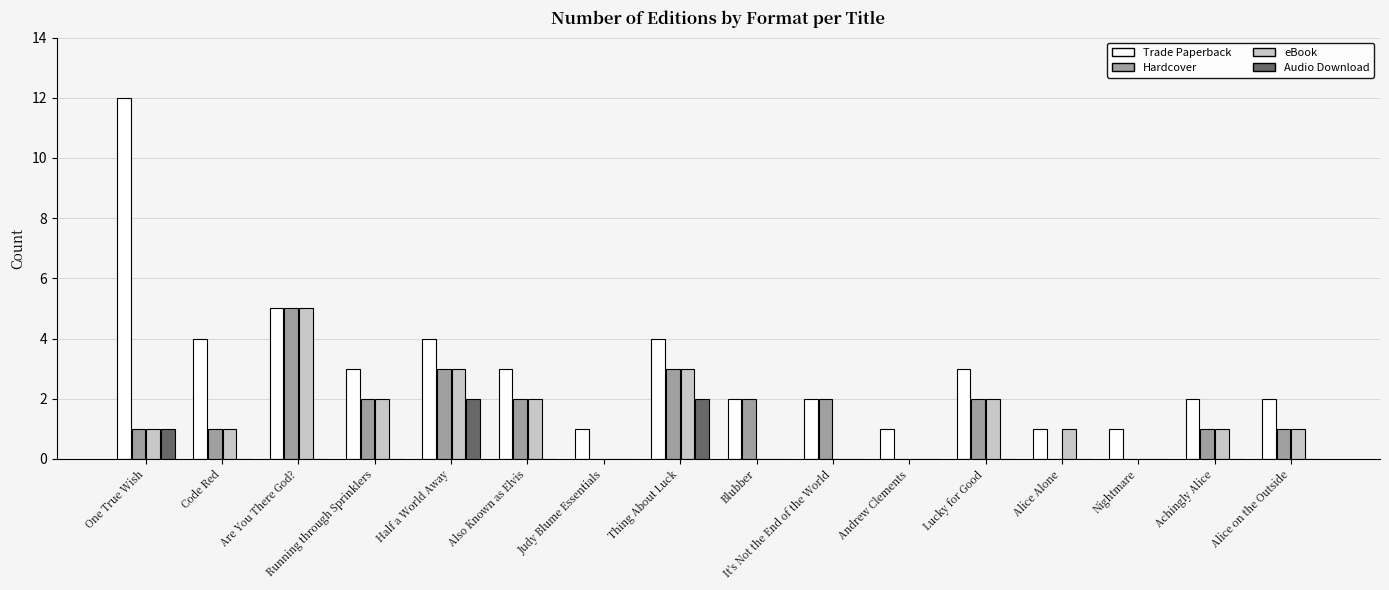

What is the average value of the Hardcover series?

2